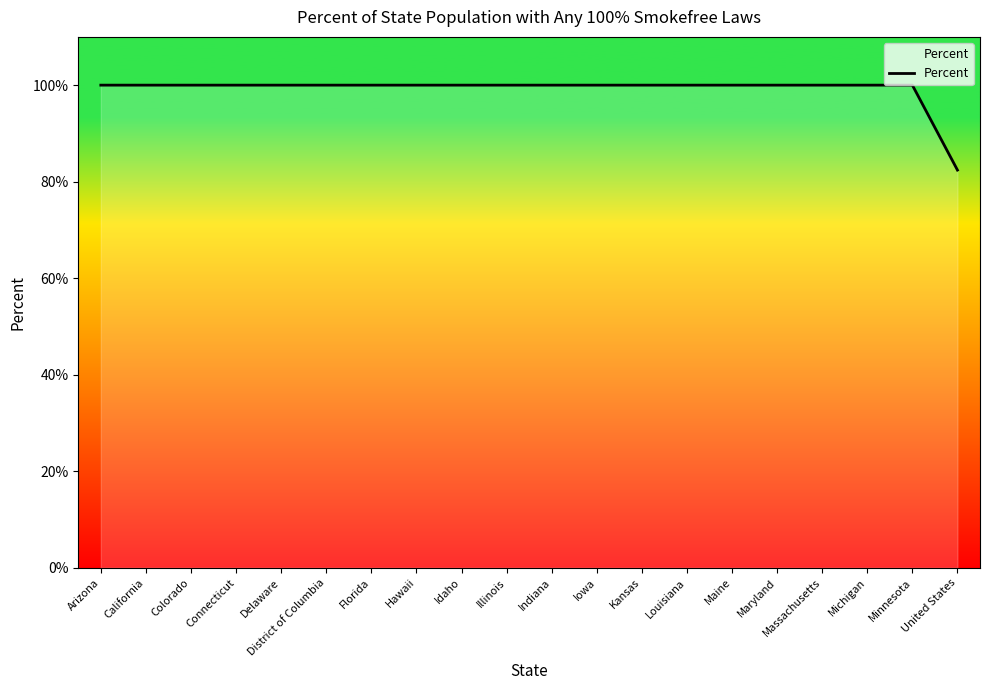

What is the smallest value displayed?

82.4